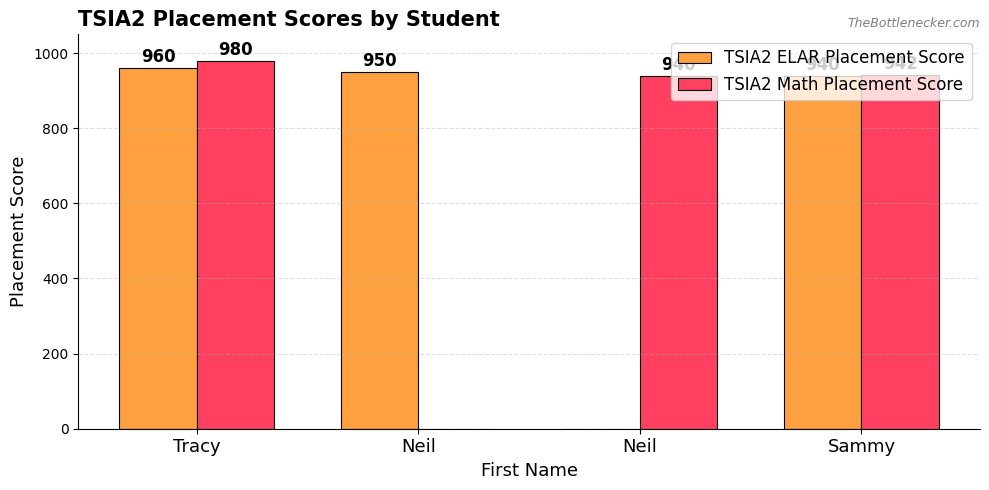

What is the difference between the maximum and minimum values in the TSIA2 Math Placement Score series?

980